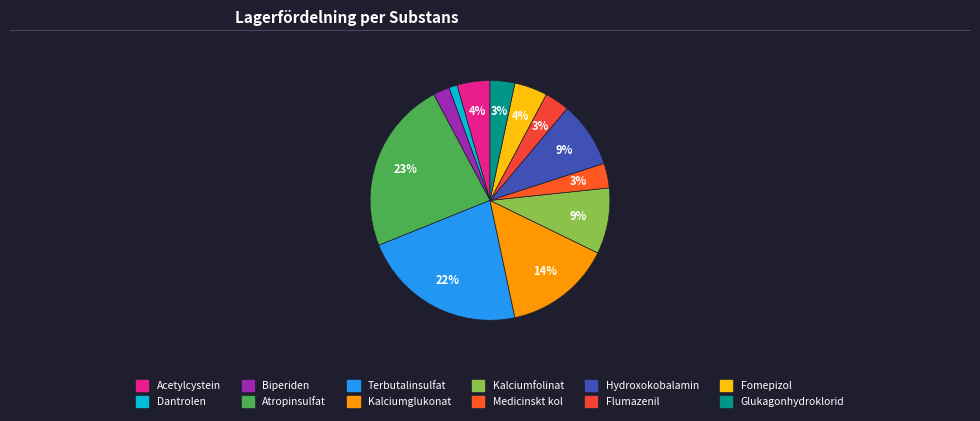

What is the total percentage of Medicinskt kol and Dantrolen?

4.4%